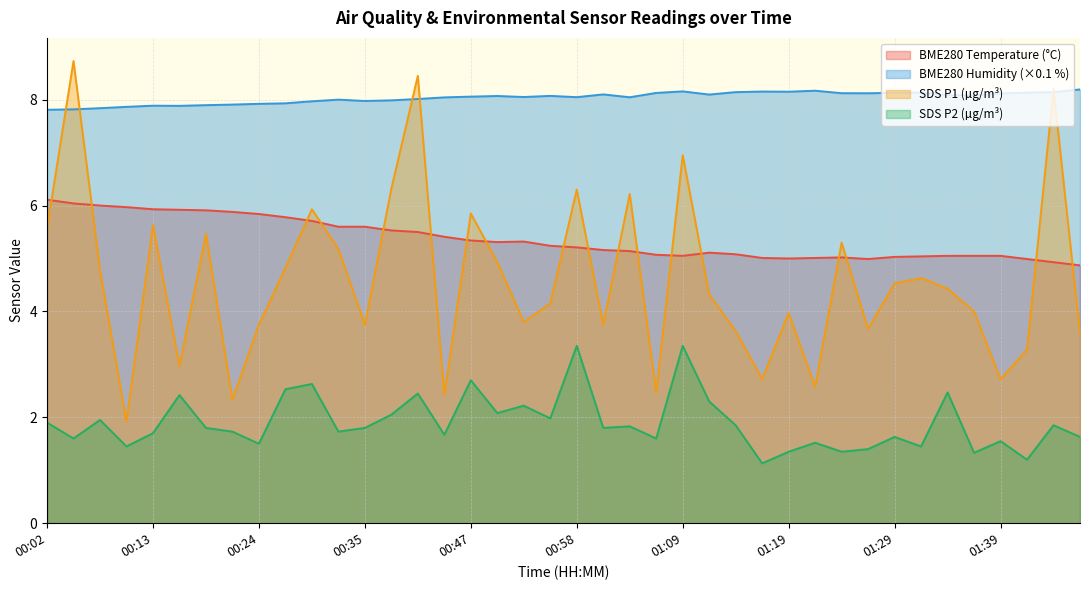

Where is the first local minimum for BME280_temperature?

00:49